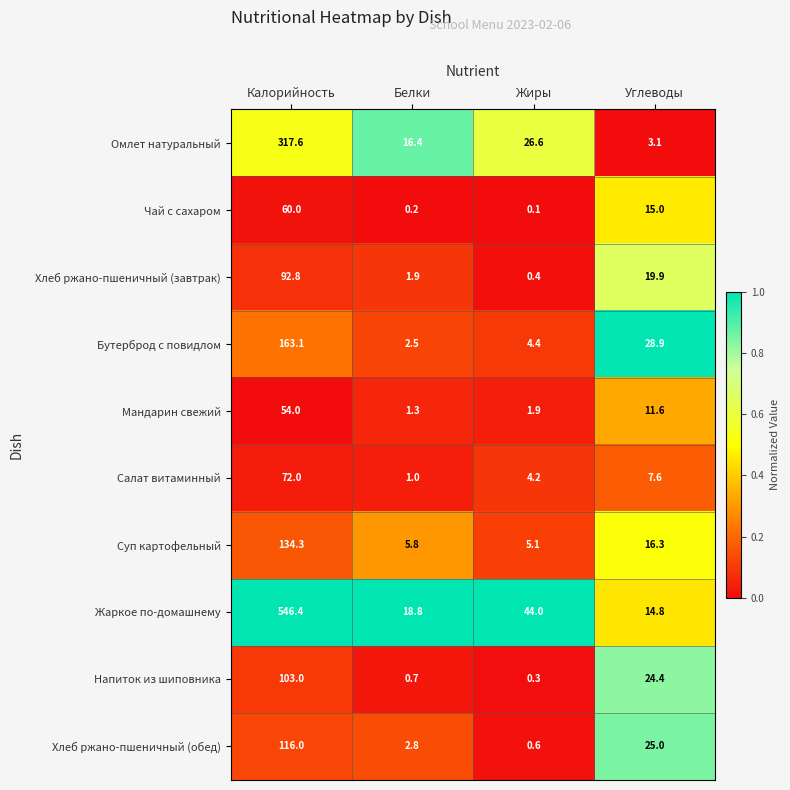

At which label is Хлеб ржано-пшеничный (обед) closest to 58?

Углеводы